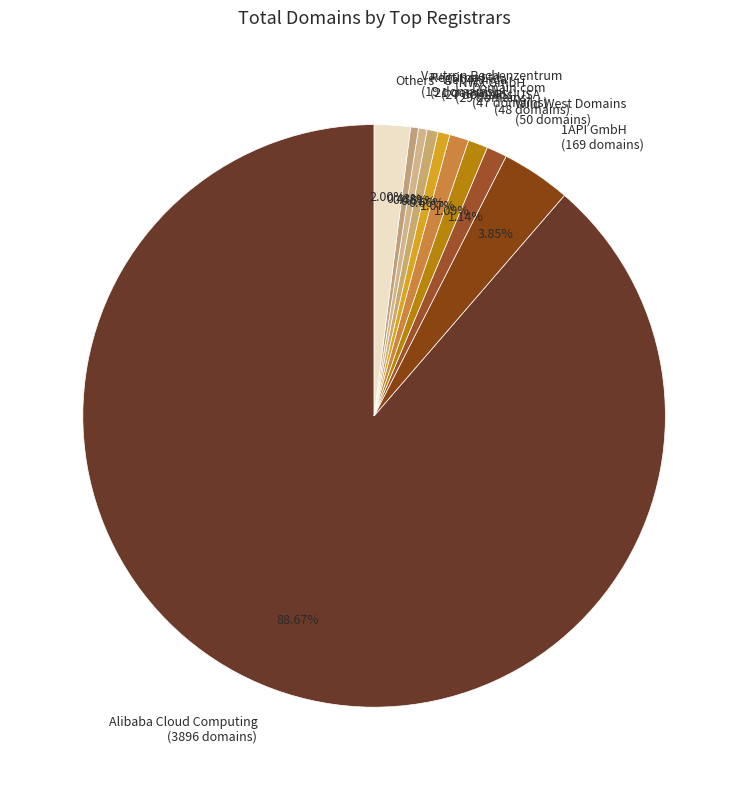

How many segments does this pie chart have?

10